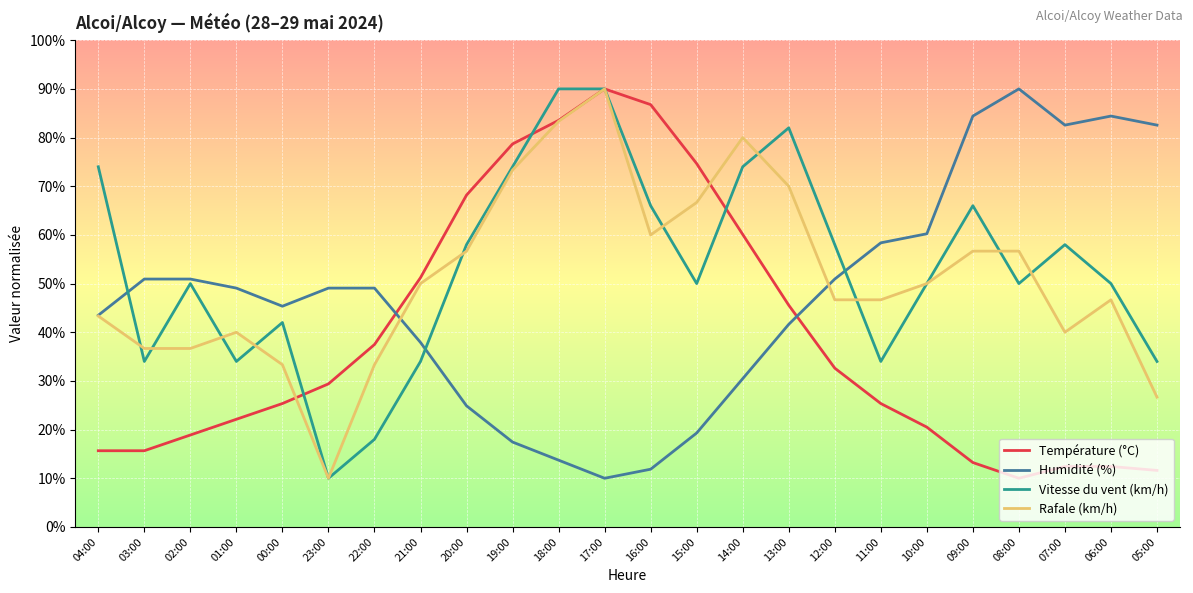

True or false: Rafale (km/h) has more than 0 points higher than both neighbors.

True